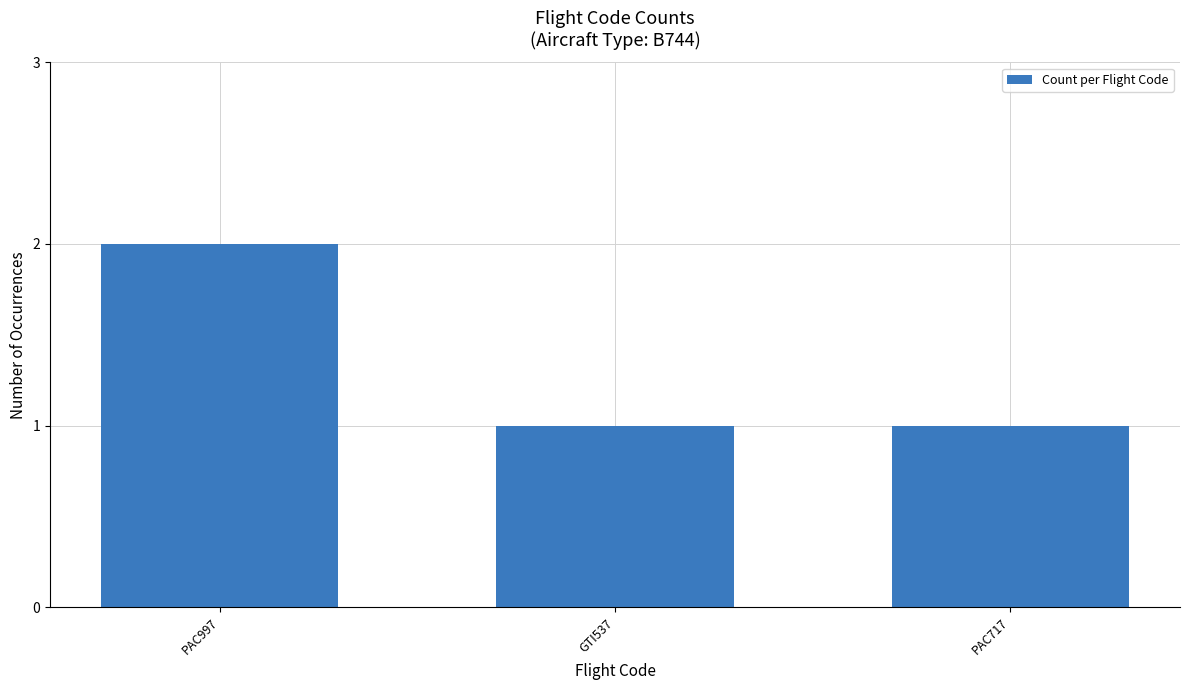

The value at PAC997 is 2. True or false?

True